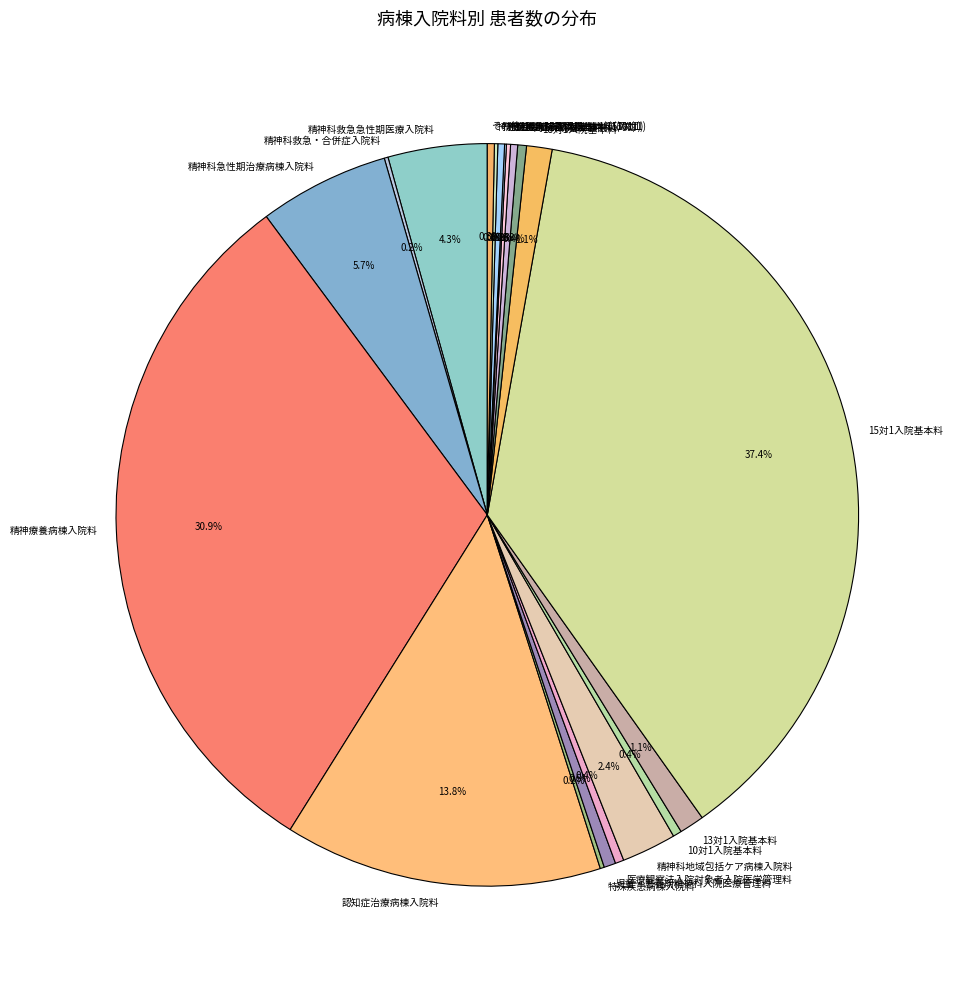

What portion of the pie excludes 特定機能病院入院基本料(13対1)?

99.7%